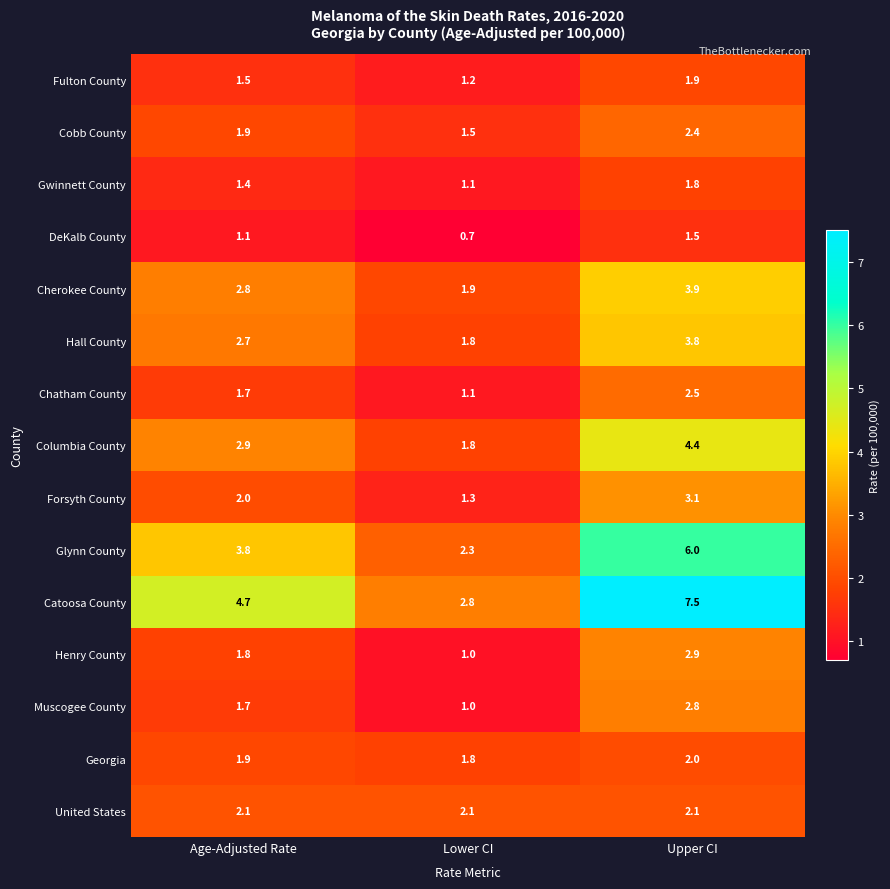

At which category is the sum across all series the highest?

Upper CI